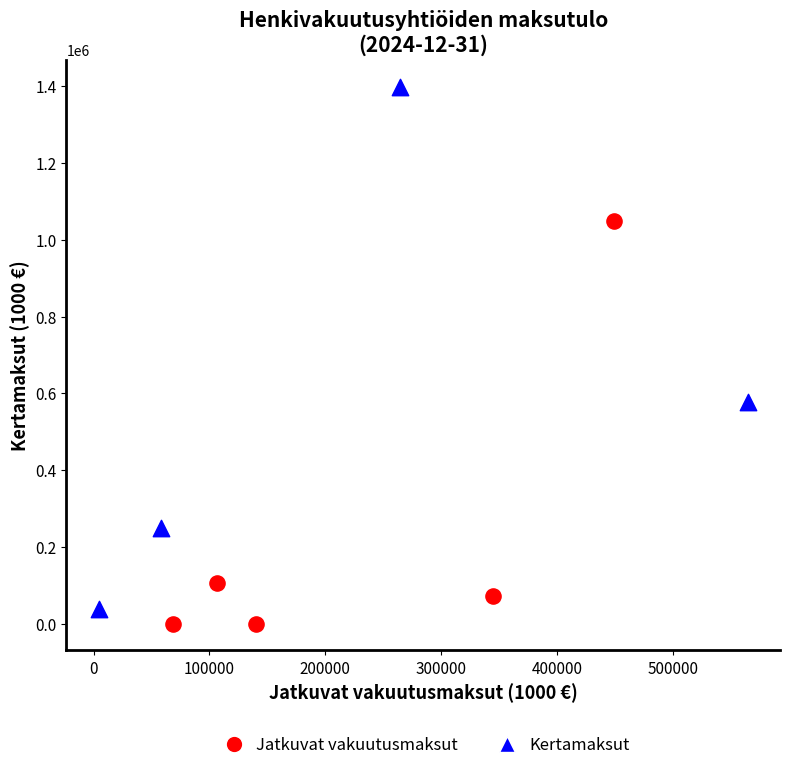

Which series contains the lowest Y value?

Jatkuvat vakuutusmaksut